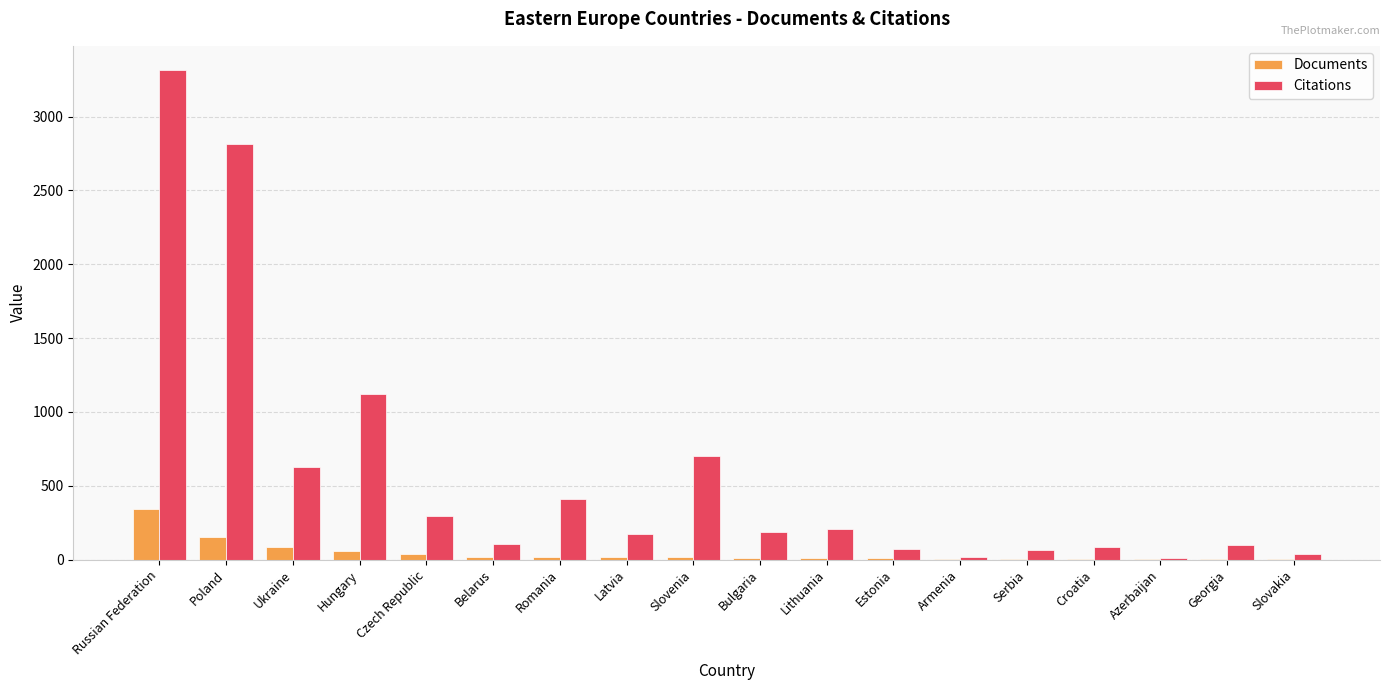

The value of Documents at Russian Federation is 343. True or false?

True